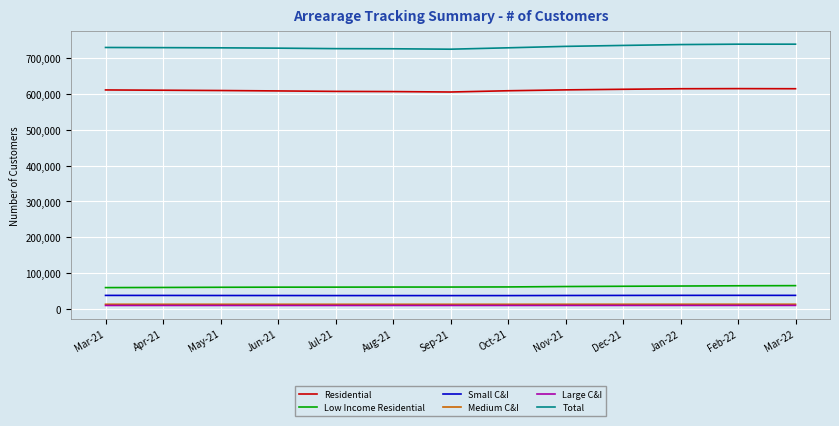

What is the sum of all Low Income Residential values?

801003